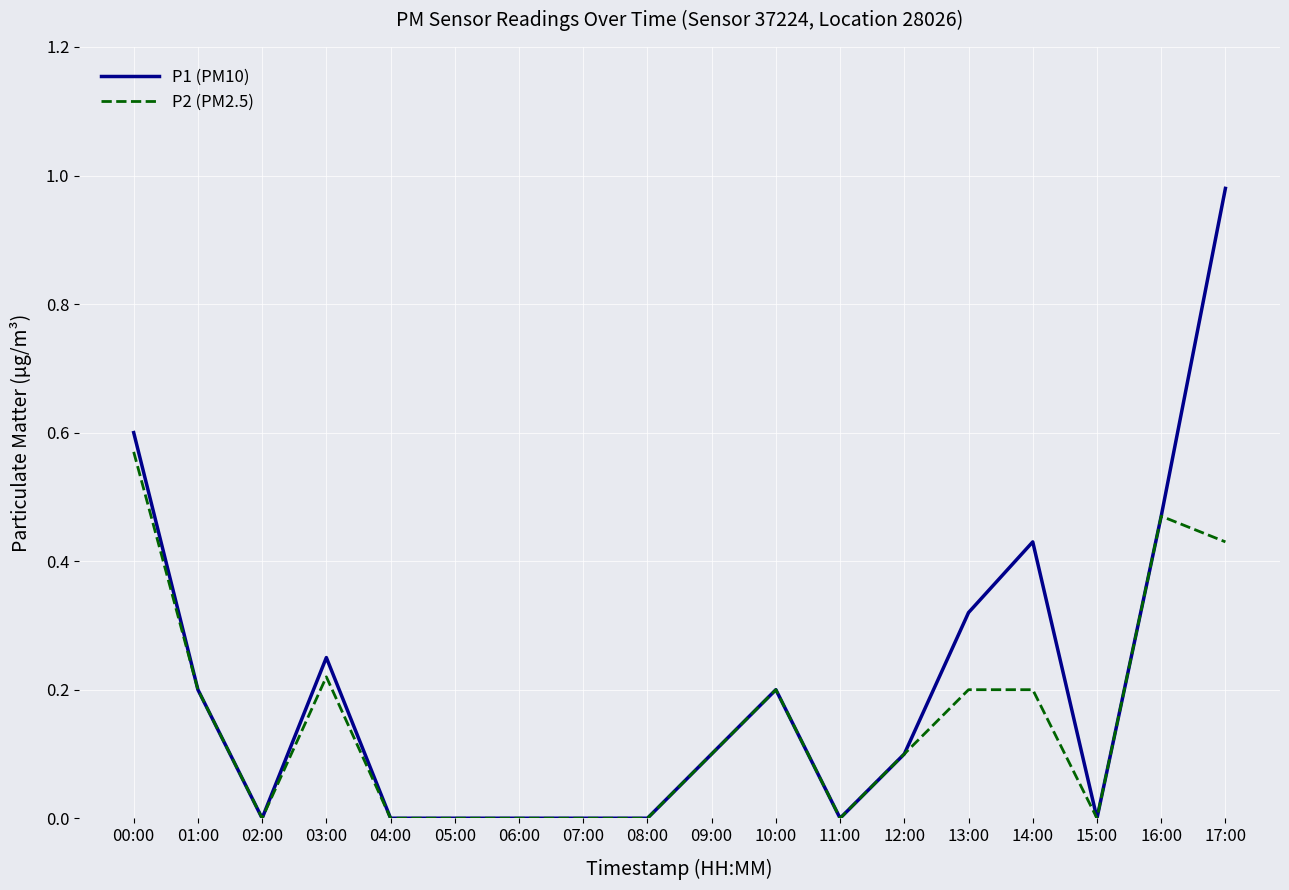

True or false: P2 (PM2.5) has a value of 0.1 at 10:00.

False